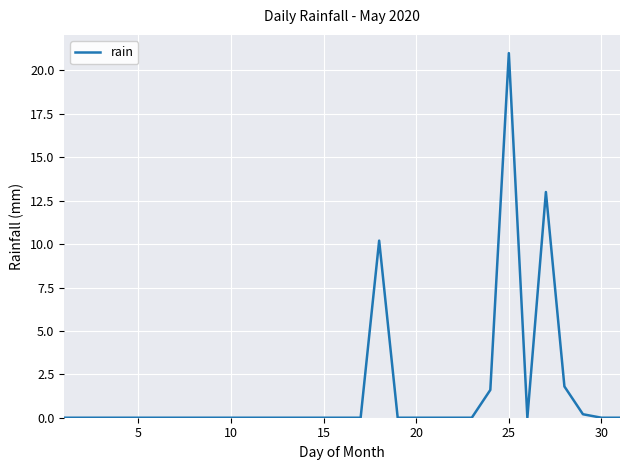

What is the difference between the maximum and minimum values?

21.0